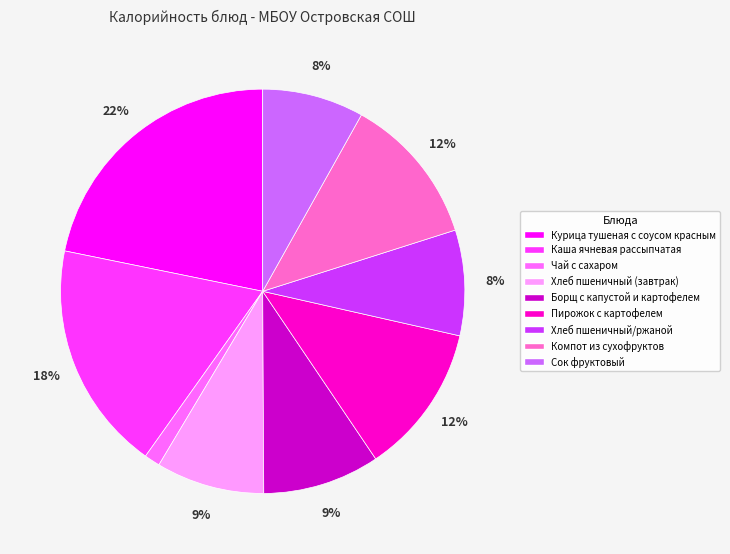

Do Пирожок с картофелем and Хлеб пшеничный/ржаной together represent more than half of the pie?

No